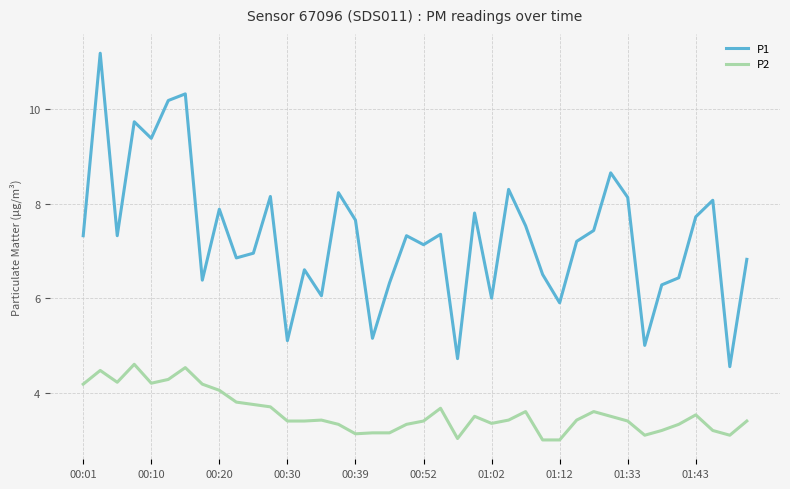

Count the number of data series in this chart.

2